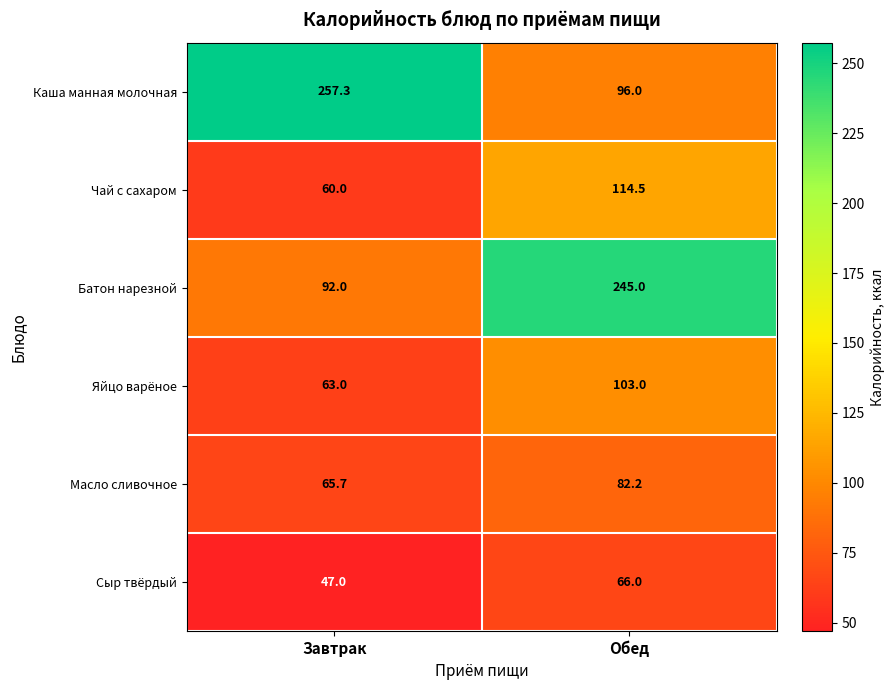

Reading right to left, extract all data points from this chart.

Каша манная молочная: 96.0	257.3
Чай с сахаром: 114.5	60.0
Батон нарезной: 245.0	92.0
Яйцо варёное: 103.0	63.0
Масло сливочное: 82.2	65.7
Сыр твёрдый: 66.0	47.0